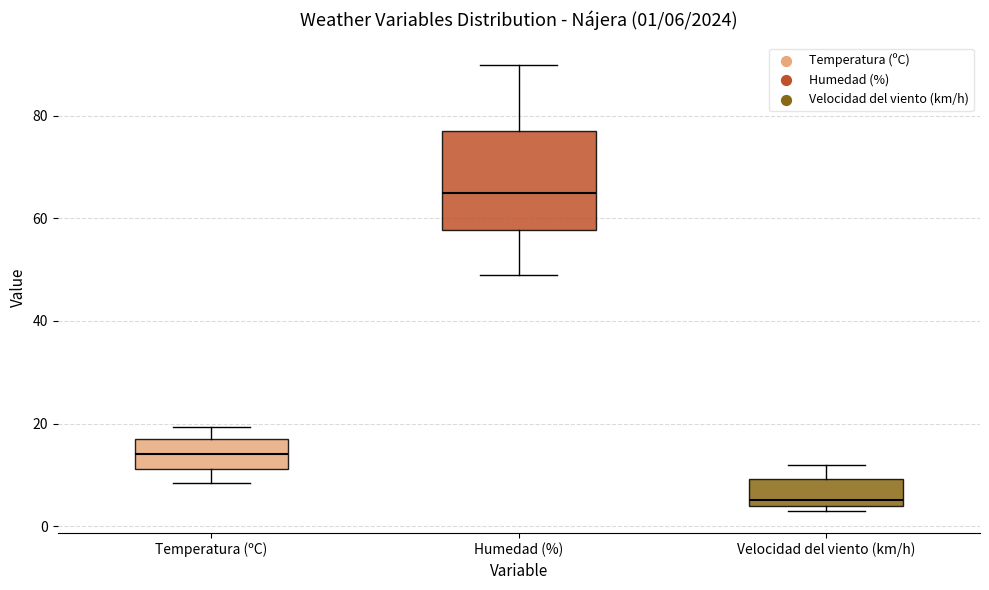

Comparing the boxes themselves (not the whiskers), which one is the tallest?

Humedad (%)